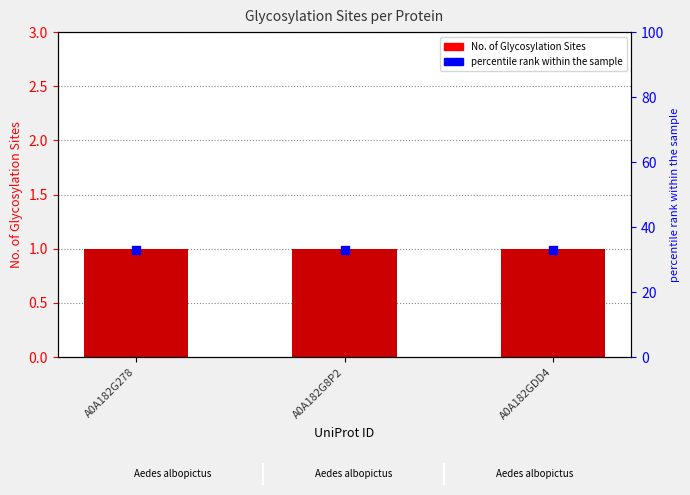

What are all the series names shown in the legend?

No. of Glycosylation Sites, percentile rank within the sample